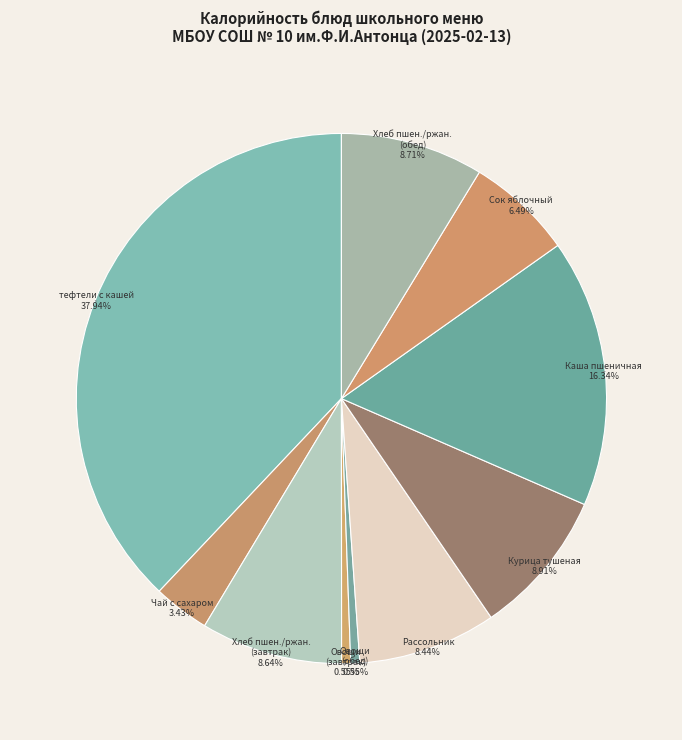

To the nearest percent, what is the difference between the largest and smallest slice percentages?

37%